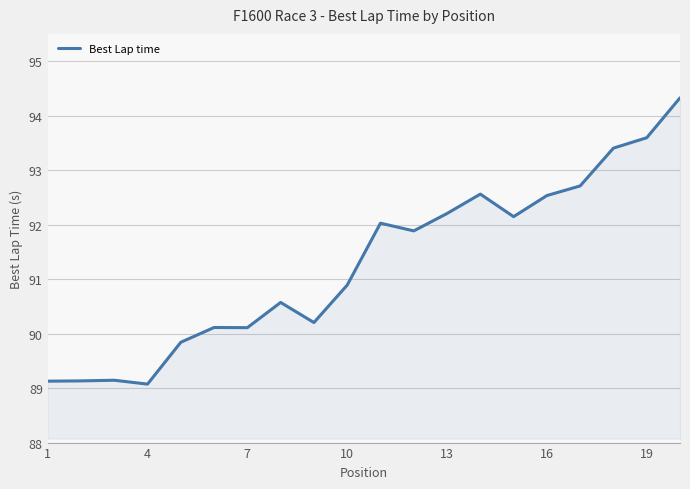

What is the maximum value shown in the chart?

94.3